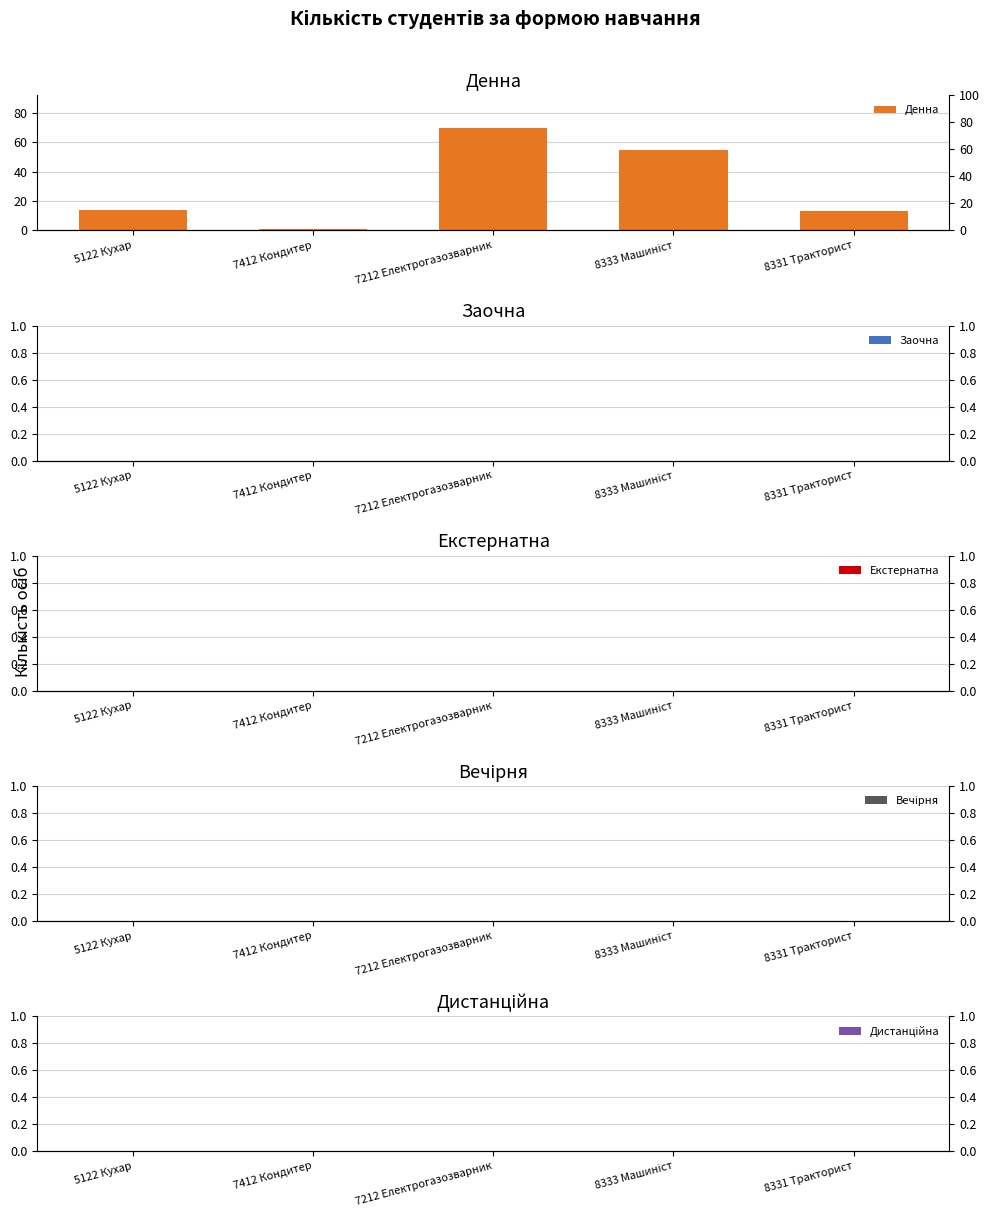

Is the value of Заочна at 8333 Машиніст greater than the value of Денна at 7412 Кондитер?

No